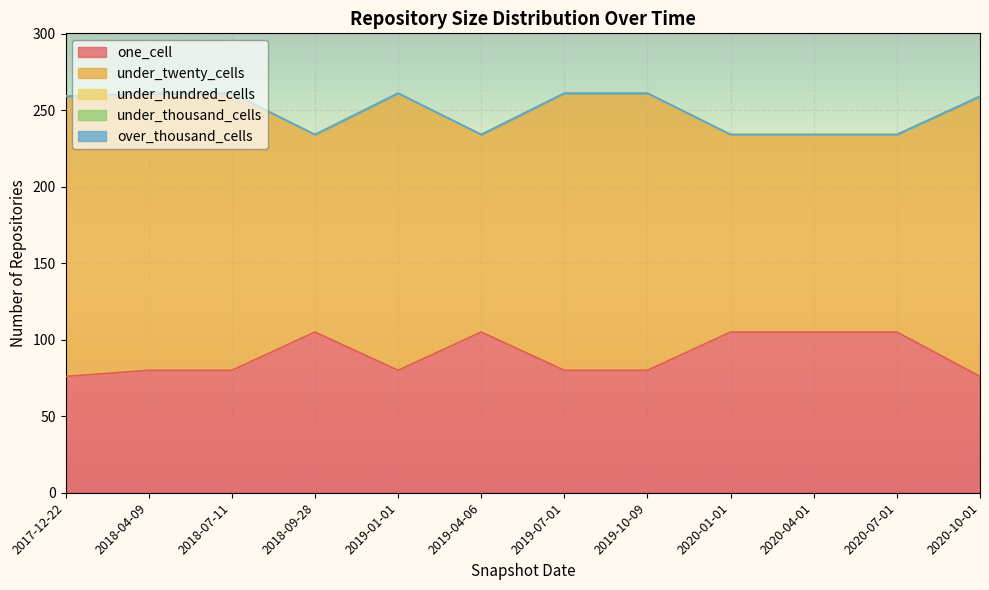

Which series has the widest spread of values?

under_twenty_cells